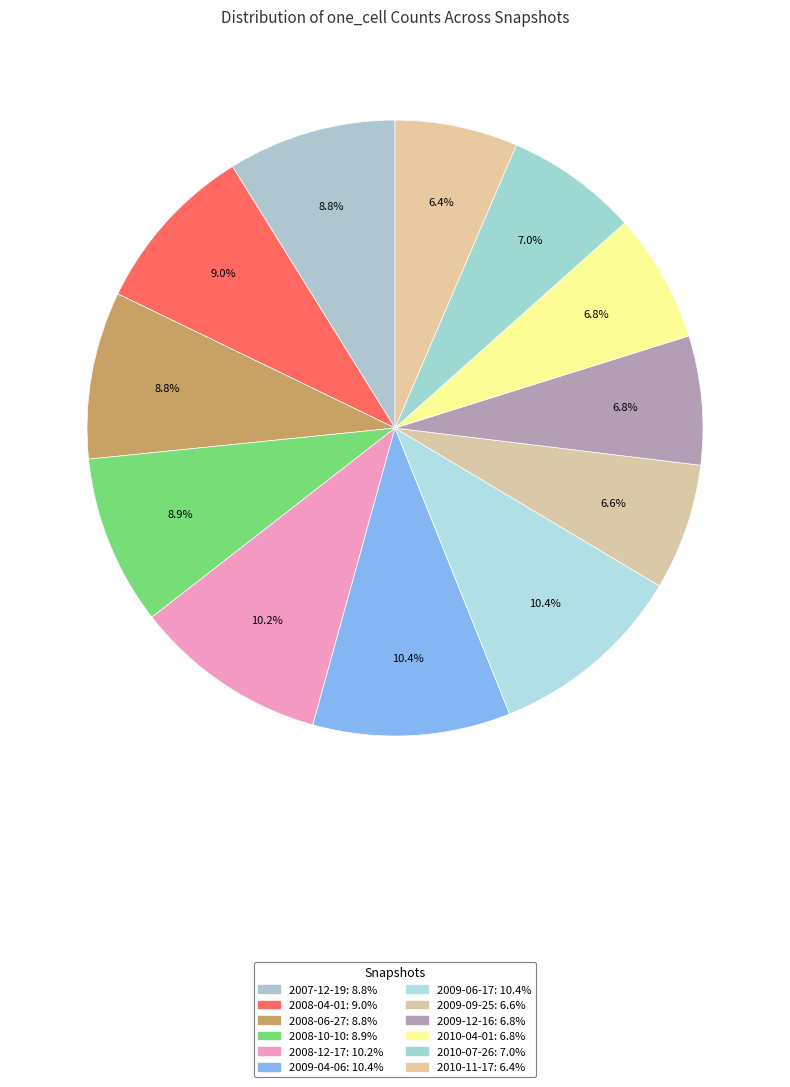

How many slices are in this pie chart?

12